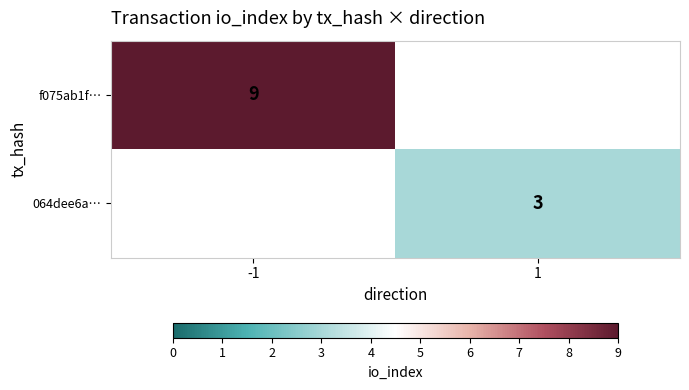

True or false: f075ab1f… has a value of 14 at -1.

False